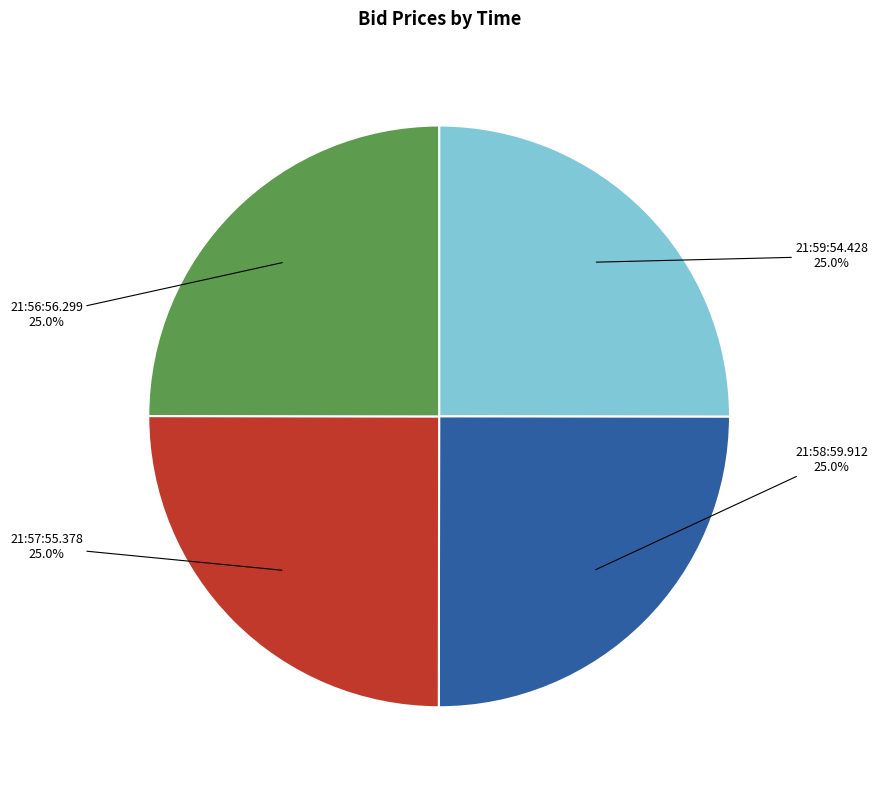

Is there a majority slice in this chart?

No